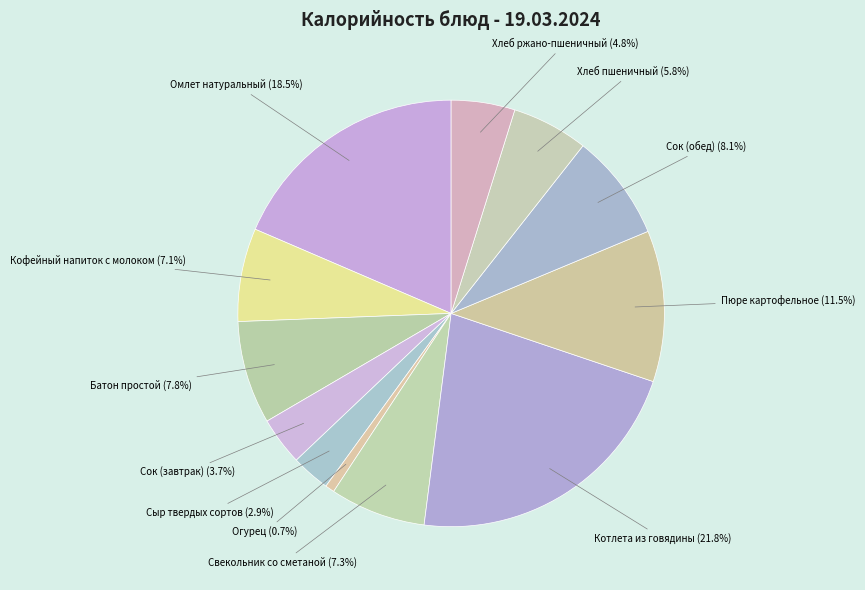

To the nearest percent, what portion does Сыр твердых сортов represent?

3%